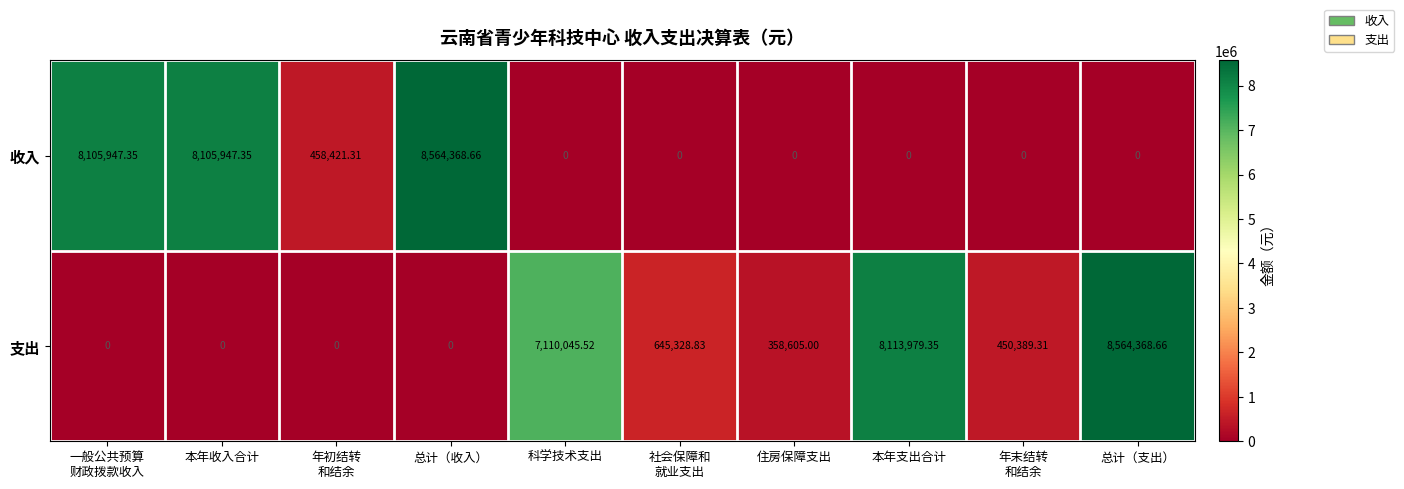

At which label is 支出 closest to 4282184?

科学技术支出